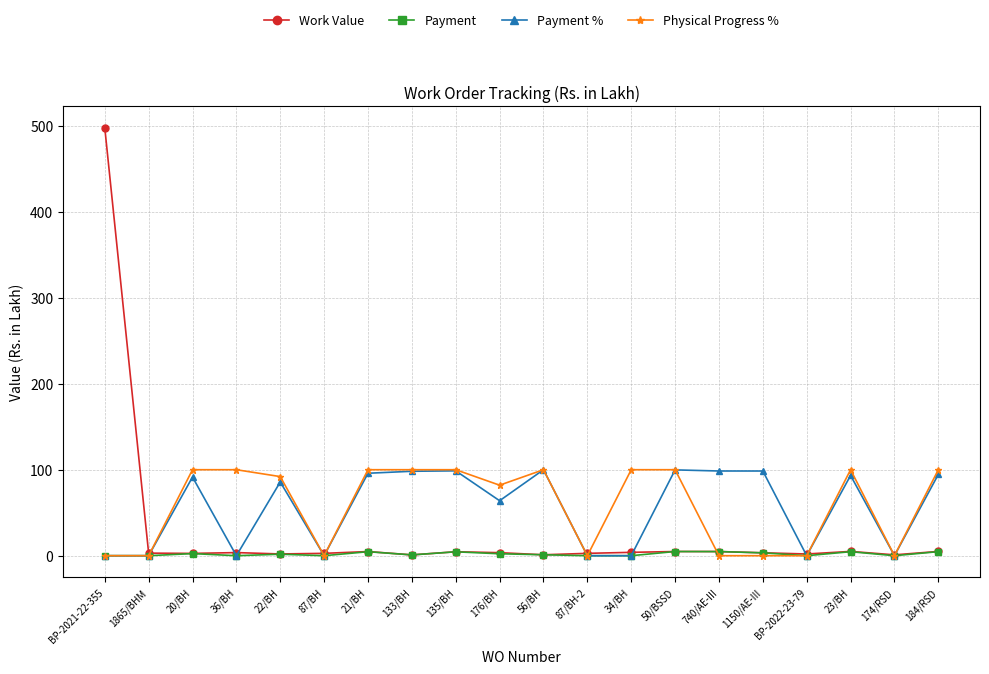

At which category is the sum across all series the highest?

BP-2021-22-355